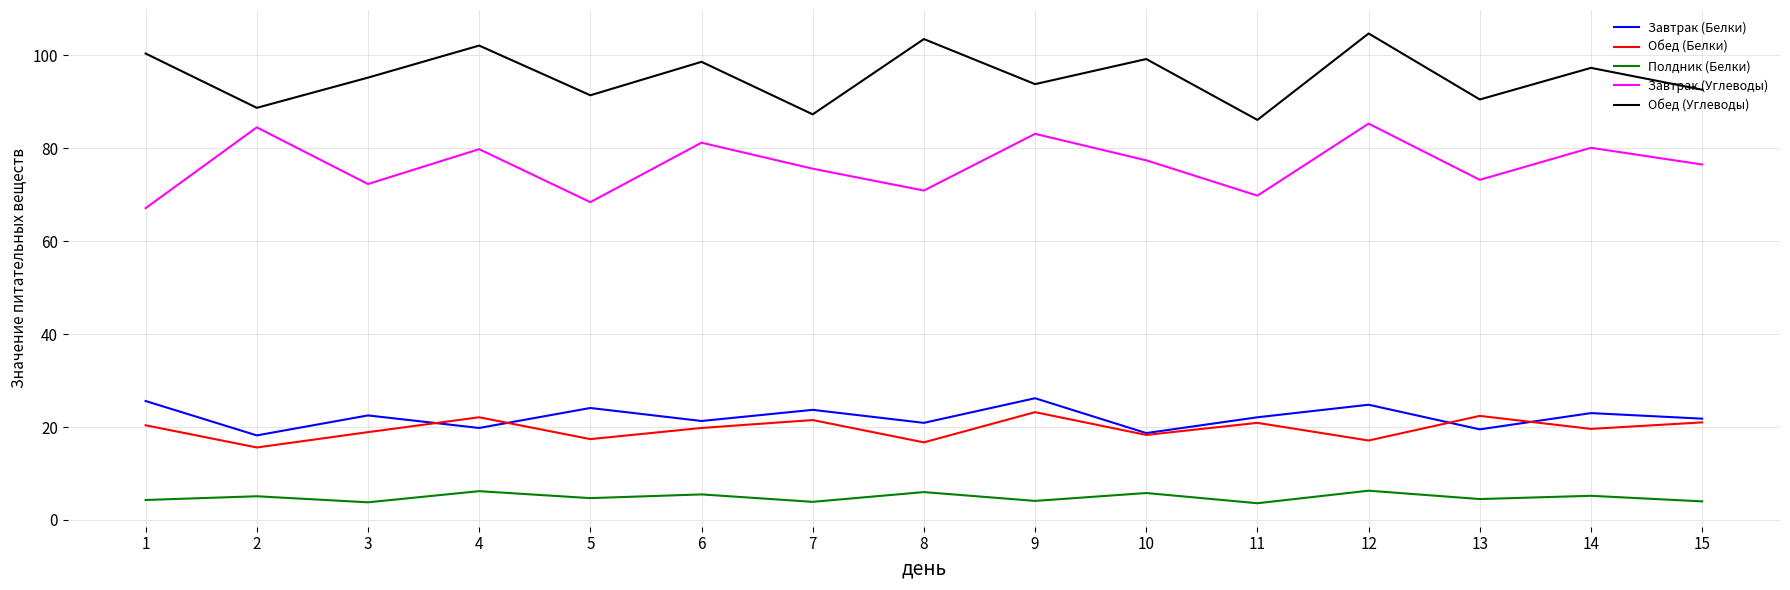

True or false: Обед (Белки) and Обед (Углеводы) intersect in this chart.

False